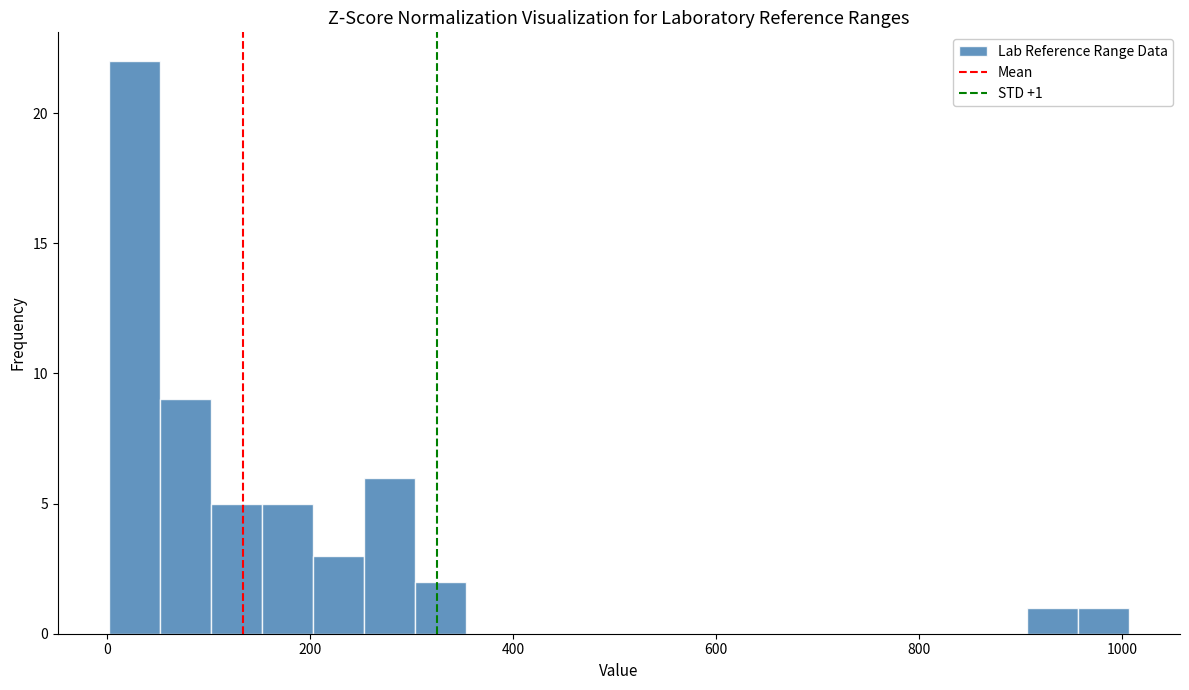

Read against the x-axis, roughly where is the centre of the tallest bar?

20